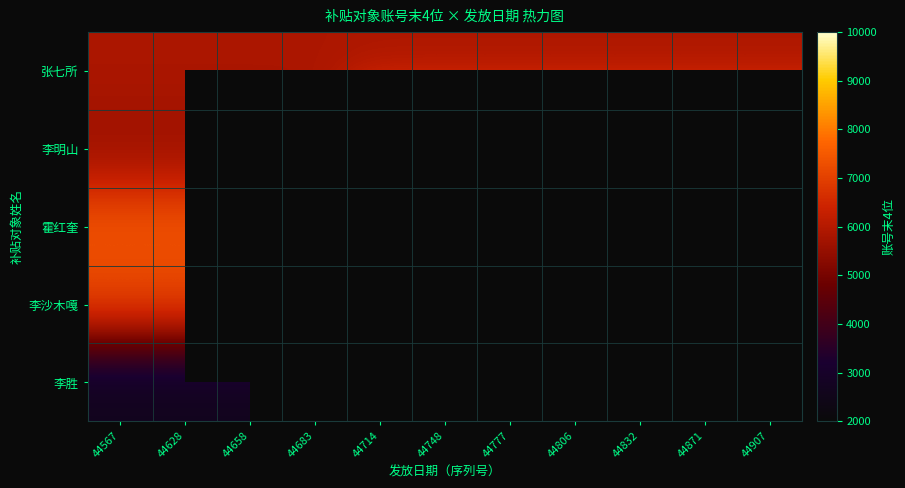

What is the difference between the maximum and minimum values in the 李明山 series?

3832.0